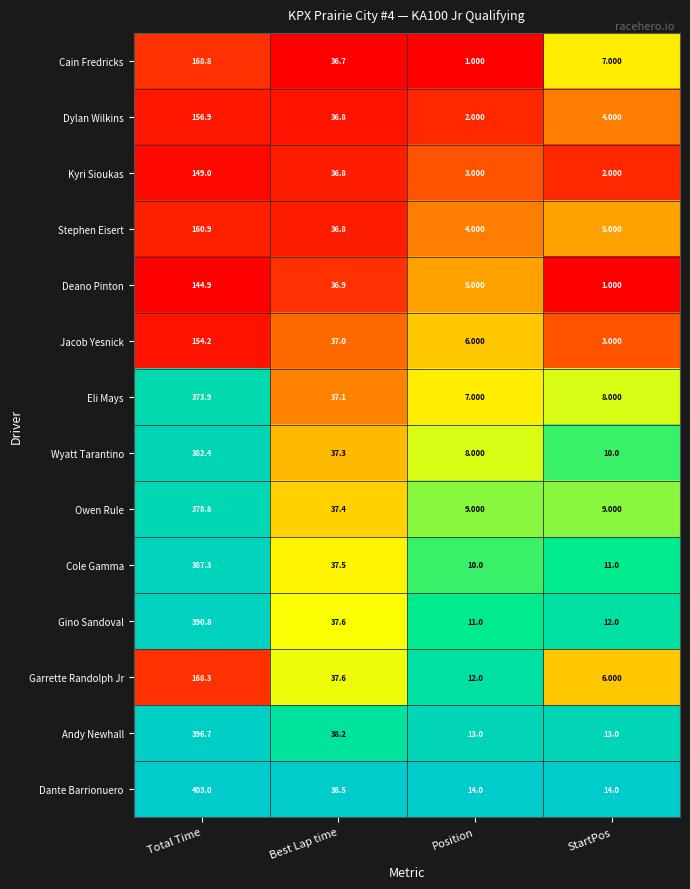

Which series has the largest total across all categories?

Dante Barrionuero